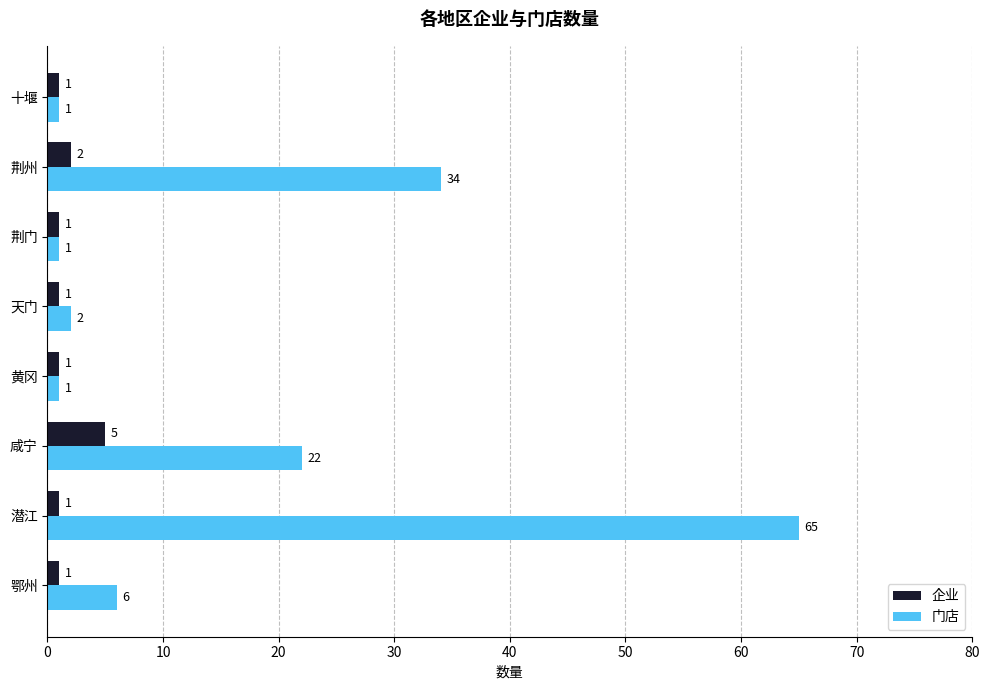

The value of 企业 at 鄂州 is 1. True or false?

True